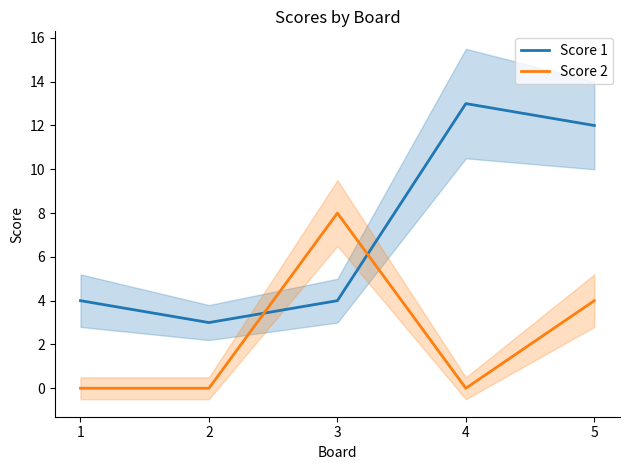

How many lines are shown in the chart?

2